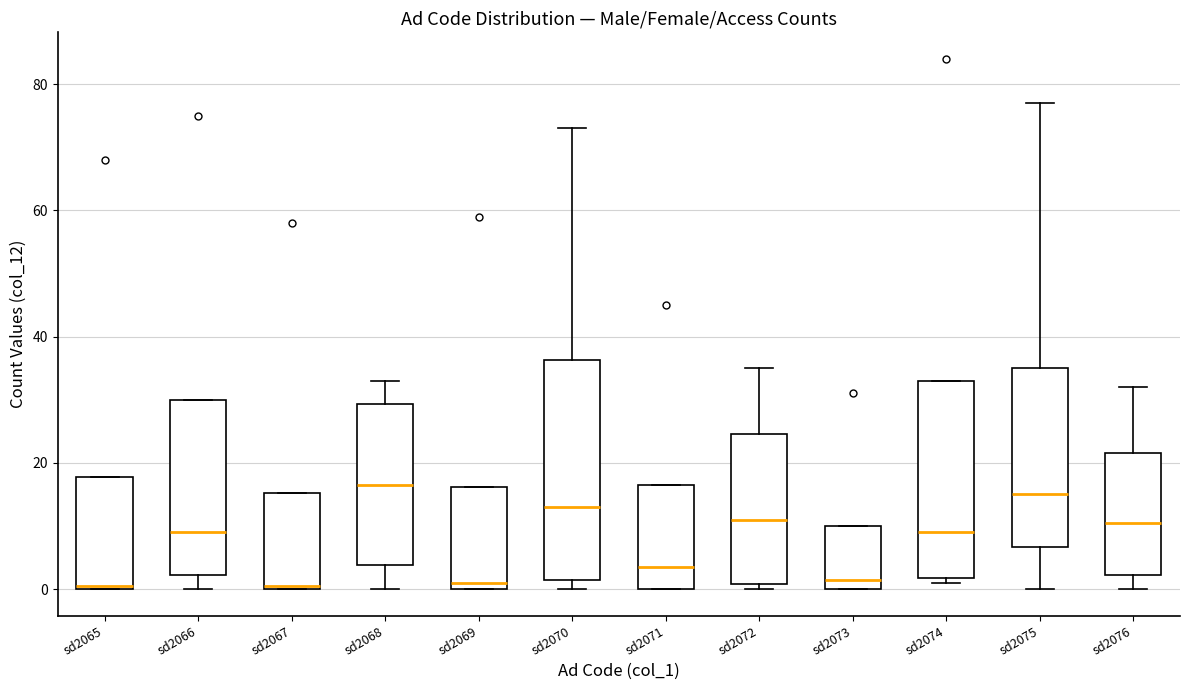

Reading left to right, read every box against the y-axis: the position of its median line, the range the box covers, and the ends of its whiskers. The values are not printed on the chart, so give them approximately, as read against the axis.

sd2065: median 0, box 0 to 18, whiskers 0 to 18
sd2066: median 10, box 2 to 30, whiskers 0 to 30
sd2067: median 0, box 0 to 16, whiskers 0 to 16
sd2068: median 16, box 4 to 30, whiskers 0 to 34
sd2069: median 2, box 0 to 16, whiskers 0 to 16
sd2070: median 14, box 2 to 36, whiskers 0 to 74
sd2071: median 4, box 0 to 16, whiskers 0 to 16
sd2072: median 12, box 0 to 24, whiskers 0 (just below the box's lower edge) to 36
sd2073: median 2, box 0 to 10, whiskers 0 to 10
sd2074: median 10, box 2 to 34, whiskers 2 (just below the box's lower edge) to 34
sd2075: median 16, box 6 to 36, whiskers 0 to 78
sd2076: median 10, box 2 to 22, whiskers 0 to 32